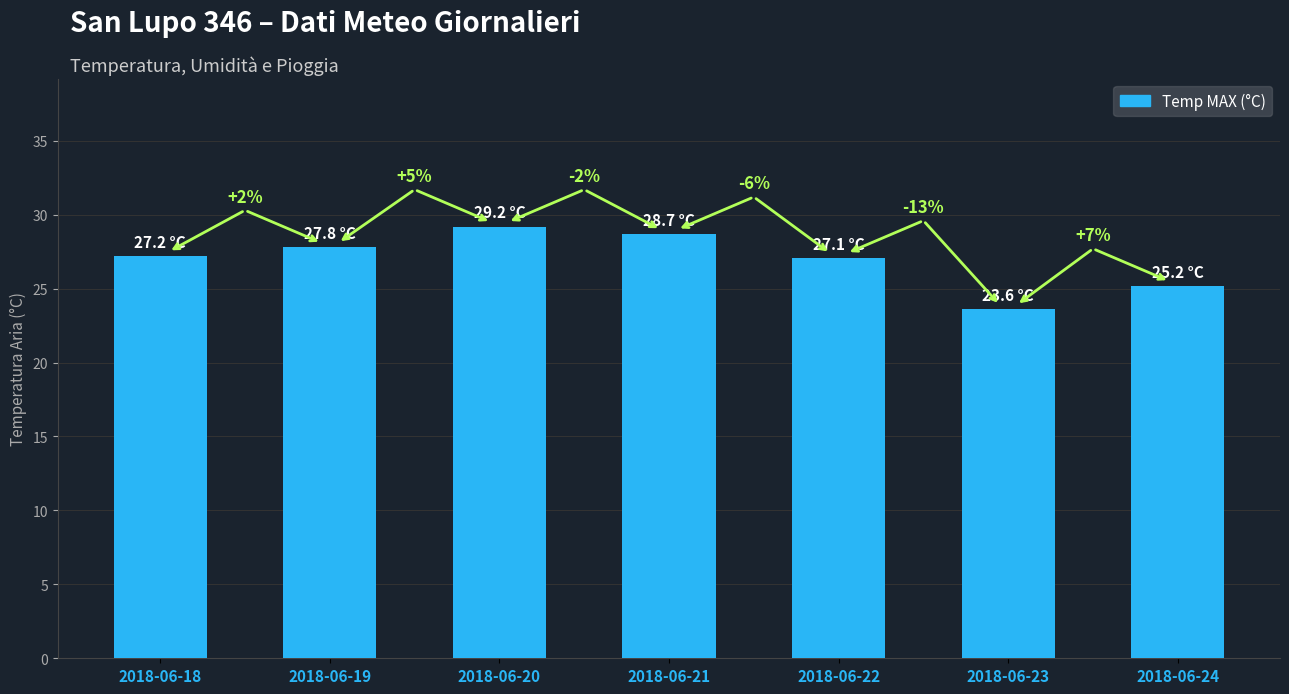

How many bars are there in total?

7